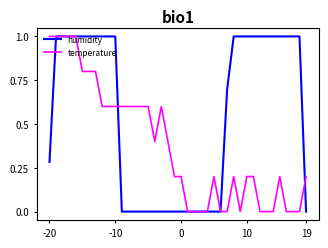

What is the maximum value for temperature?

1.0